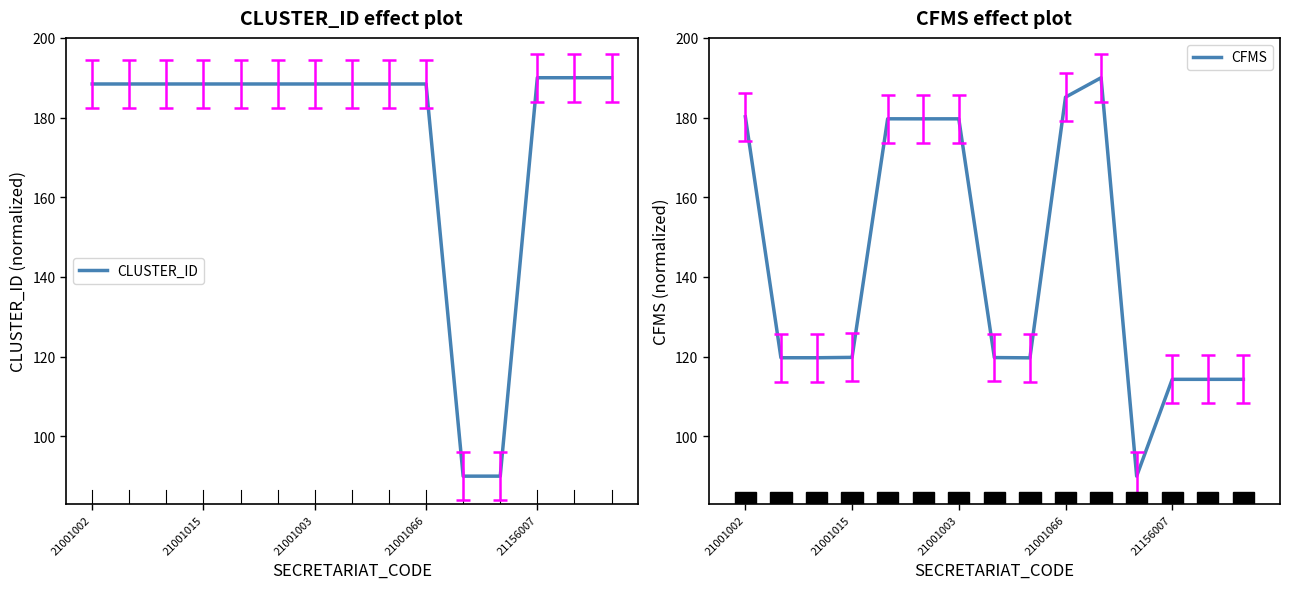

Reading left to right, extract all data points from this chart.

CLUSTER_ID: 188.4	188.4	188.4	188.4	188.4	188.4	188.4	188.4	188.4	188.4	90.0	90.0	190.0	190.0	190.0
CFMS: 180.2	119.7	119.7	119.8	179.7	179.7	179.7	119.8	119.7	185.1	190.0	90.0	114.3	114.3	114.3